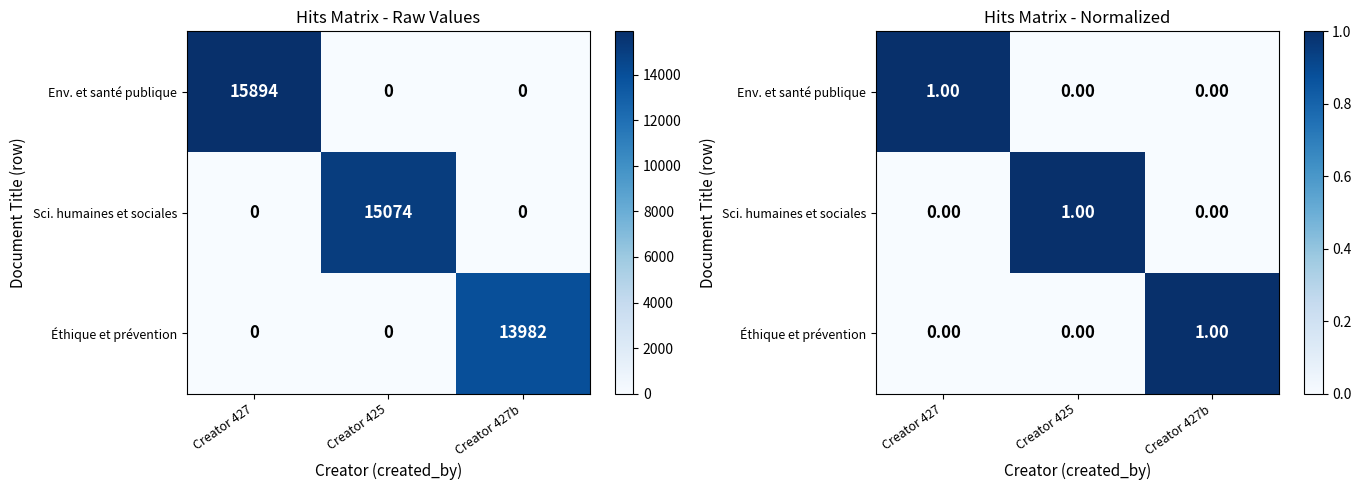

At which category is the sum across all series the highest?

Creator 427